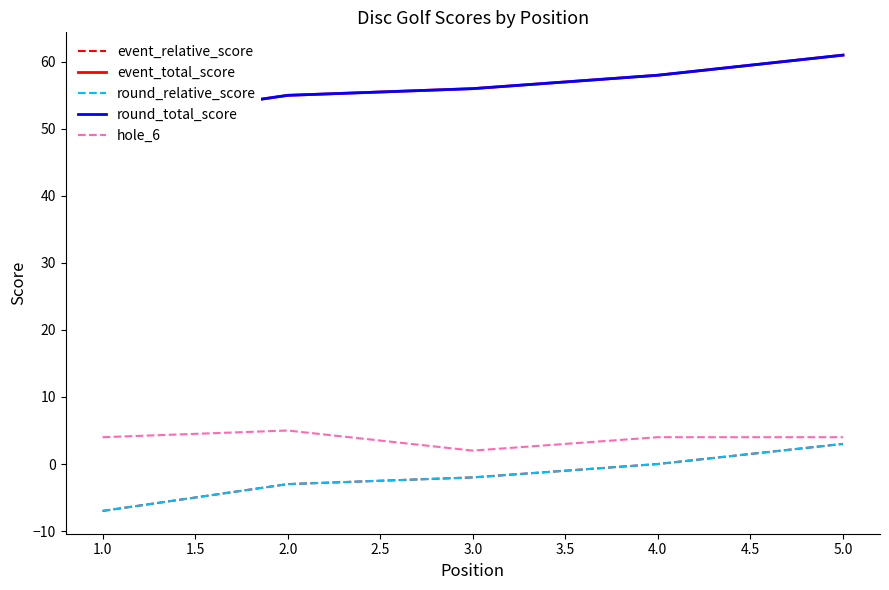

Which series has the widest spread of values?

event_relative_score